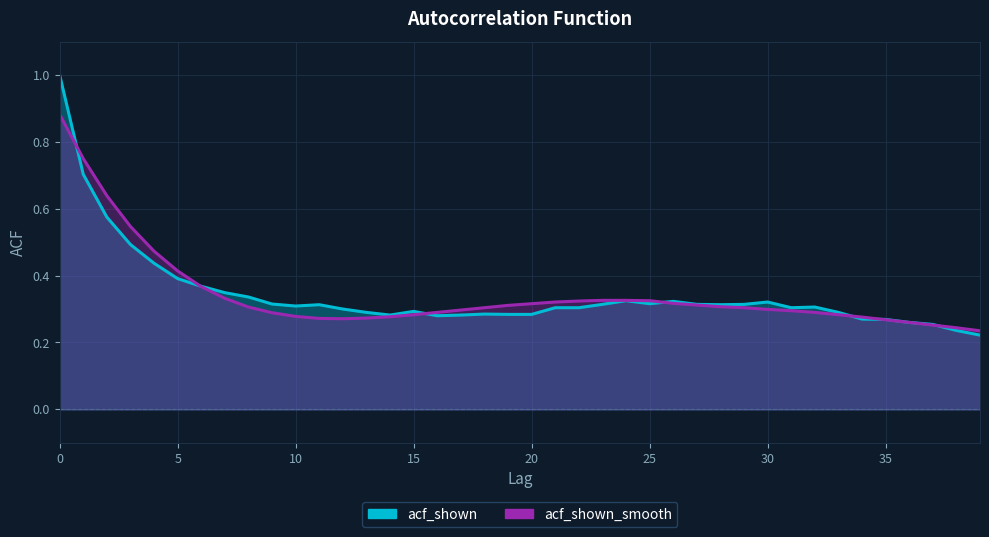

What is the total value across all series at 24?

0.7